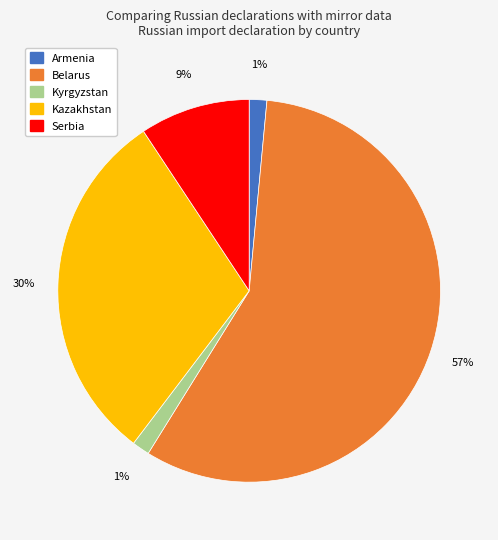

To the nearest percent, what is the average slice percentage?

20%